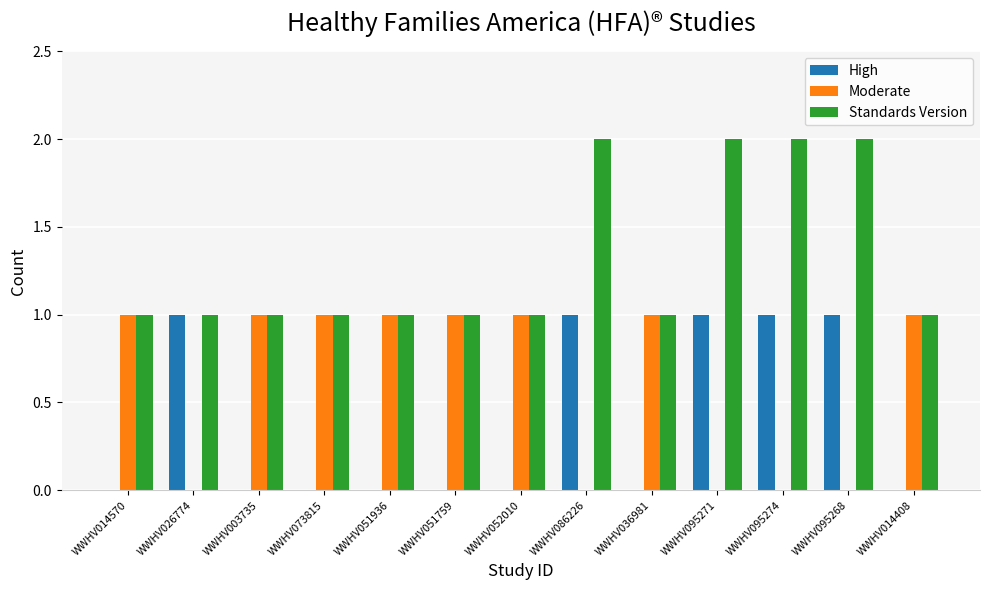

Which series changed the most between WWHV026774 and WWHV095274?

Standards Version